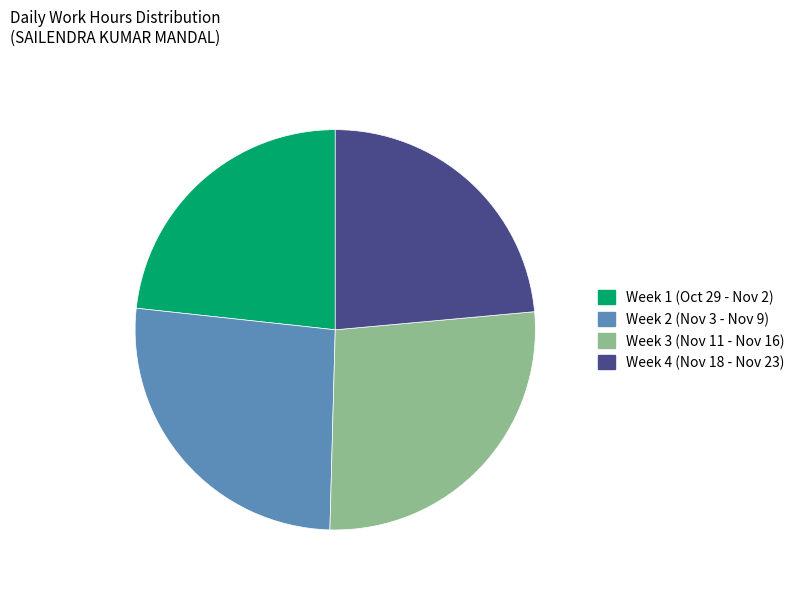

Approximately how many times larger is the value at Week 1 (Oct 29 - Nov 2) compared to Week 2 (Nov 3 - Nov 9)?

0.9